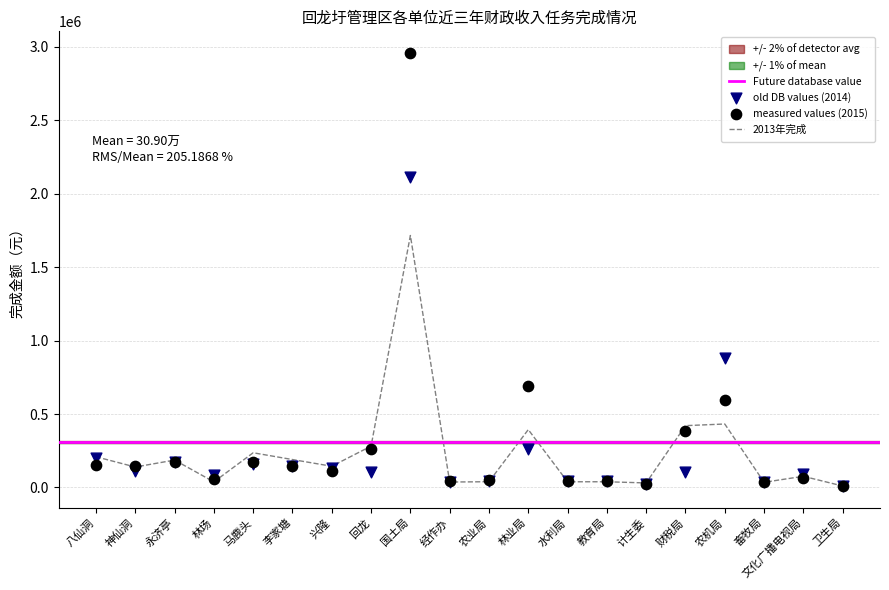

Which series contains the lowest Y value?

2013年完成